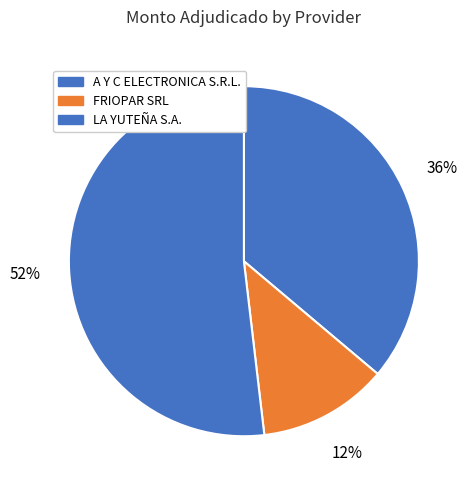

To the nearest percent, what portion does FRIOPAR SRL represent?

12%